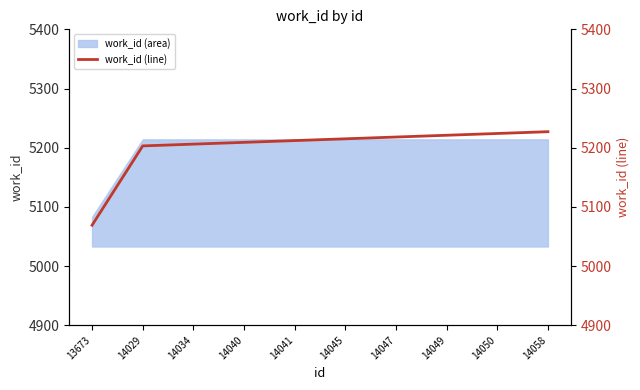

What is the ratio of the value at 14047 to the value at 14040?

1.0